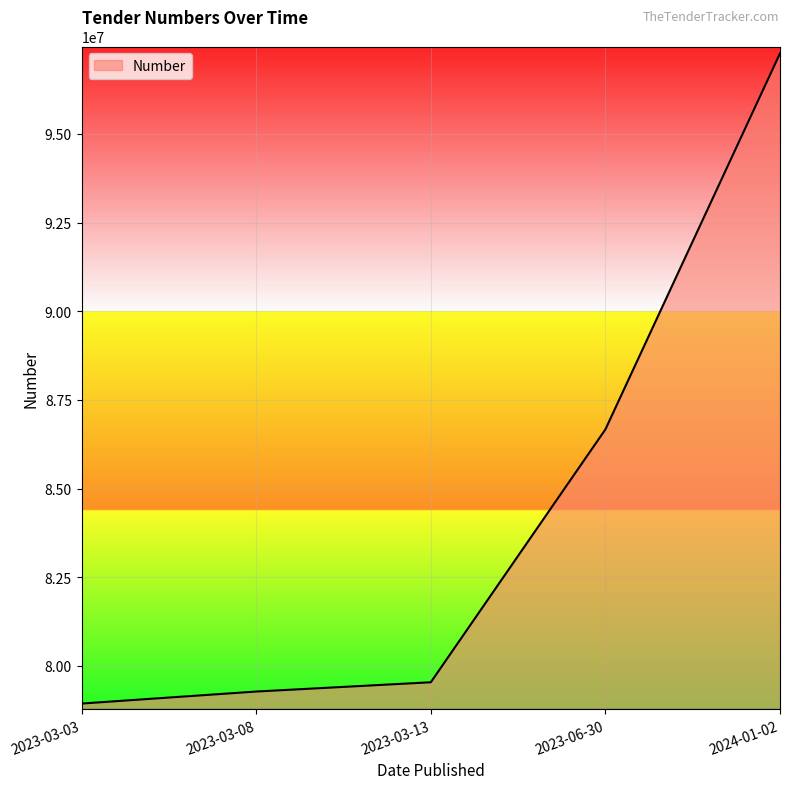

How many lines are shown in the chart?

1